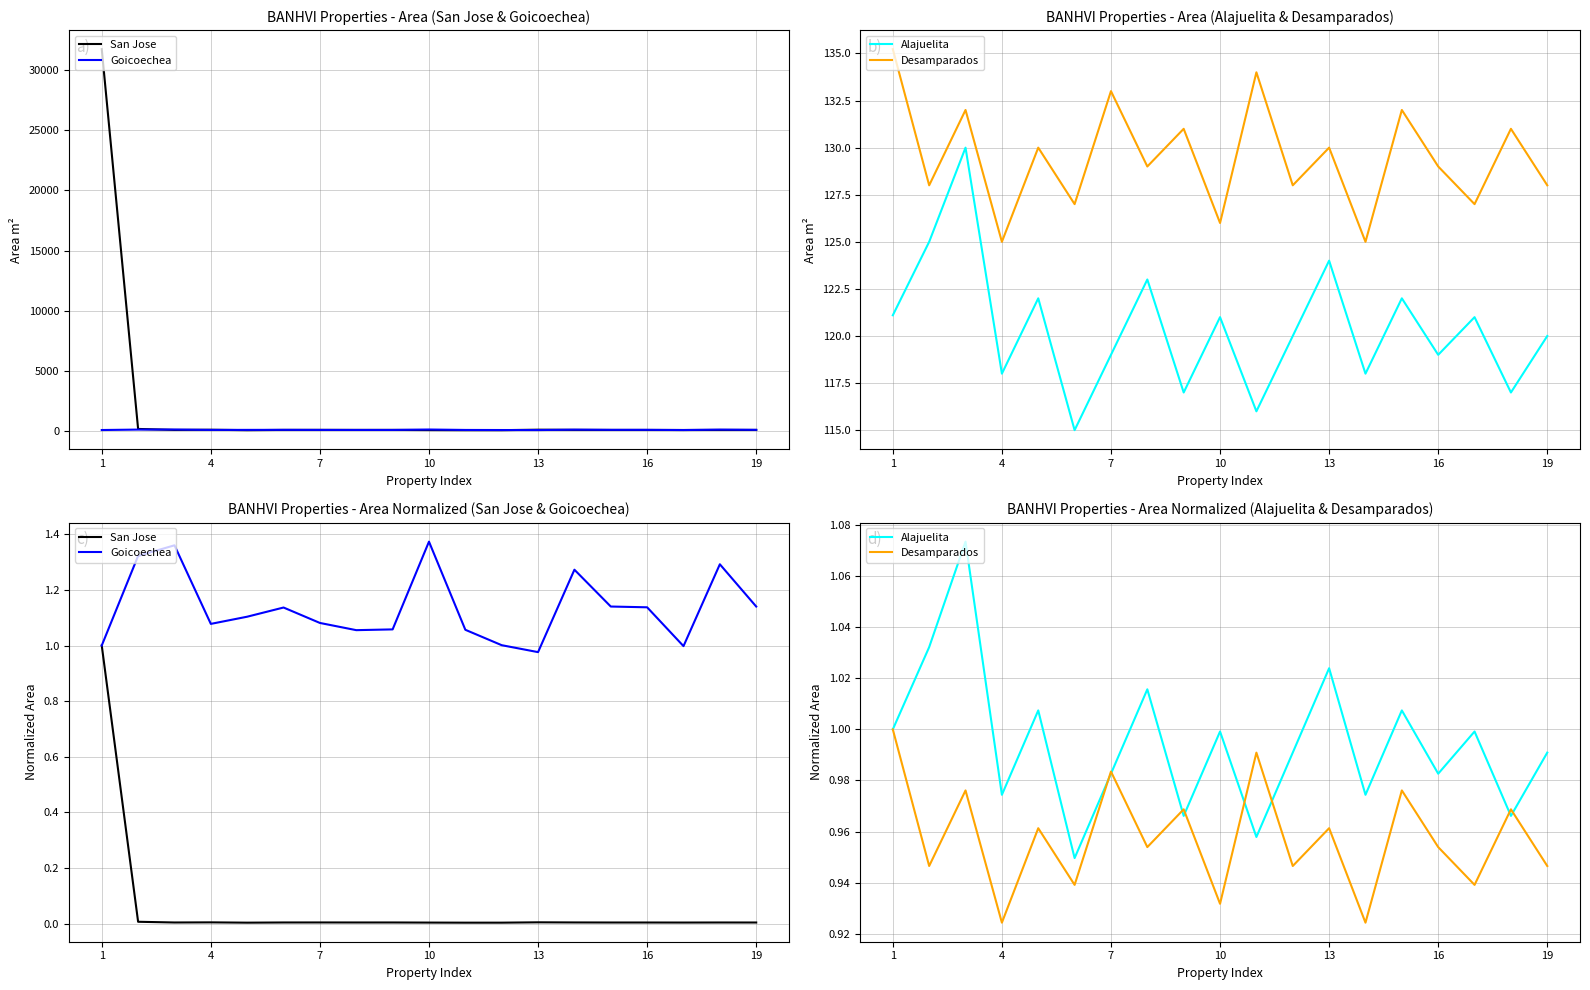

The Desamparados series shows 0.6 at 10. True or false?

False